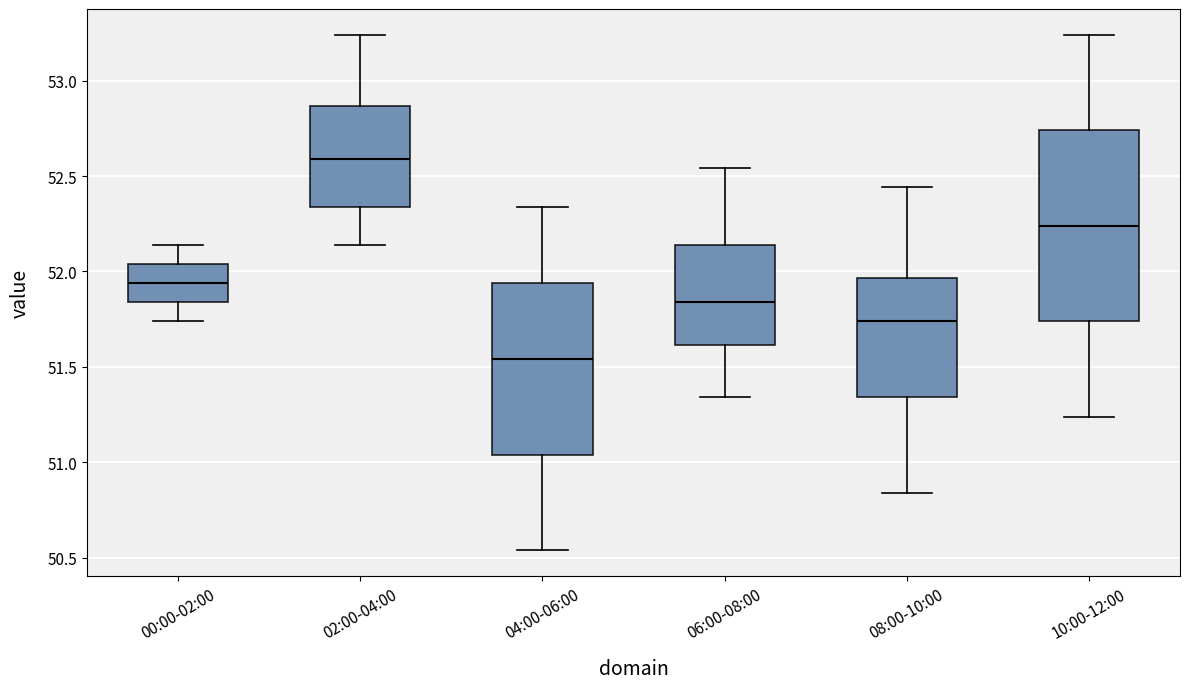

Which box's median line is the highest?

02:00-04:00